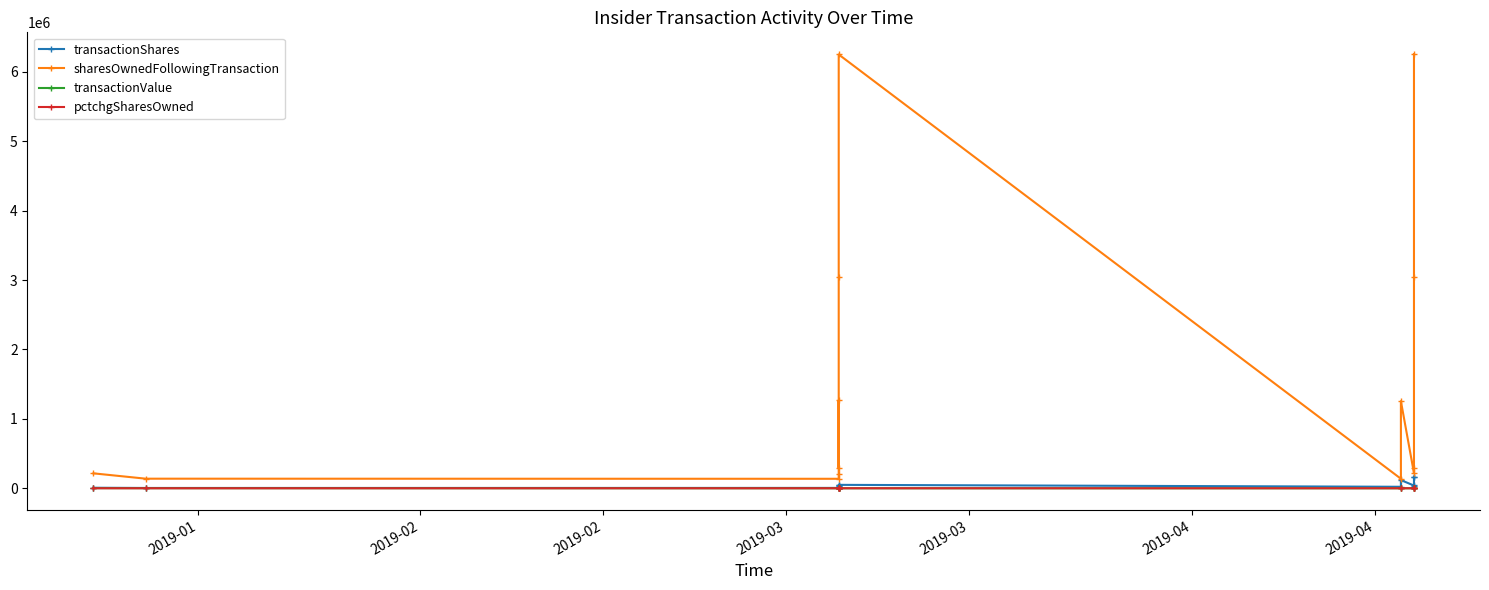

Does the chart display data point markers on the line(s)?

Yes